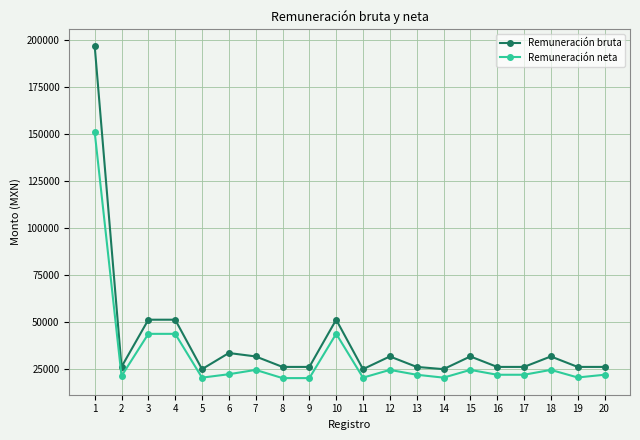

The Remuneración bruta series shows 33392.7 at 6. True or false?

True